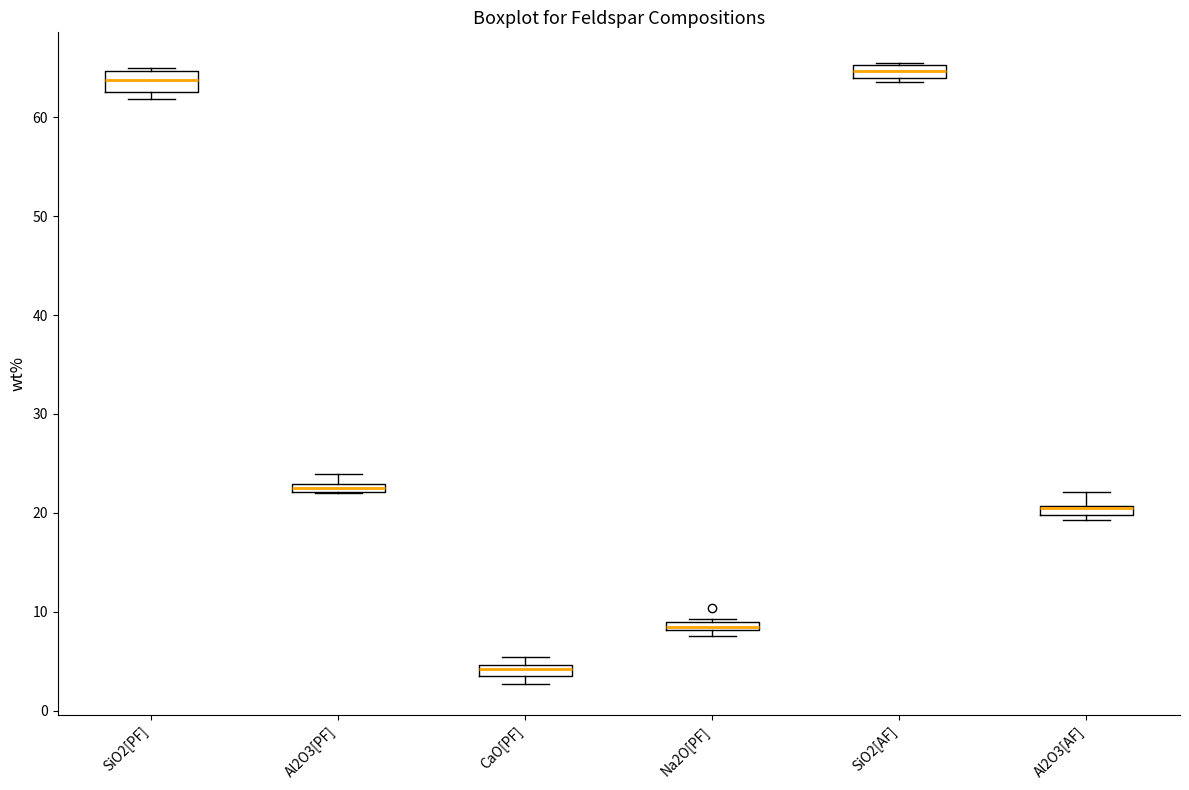

Where is the upper edge of the box for SiO2[AF] on the y-axis? The values are not printed on the chart, so give them approximately, as read against the axis.

65